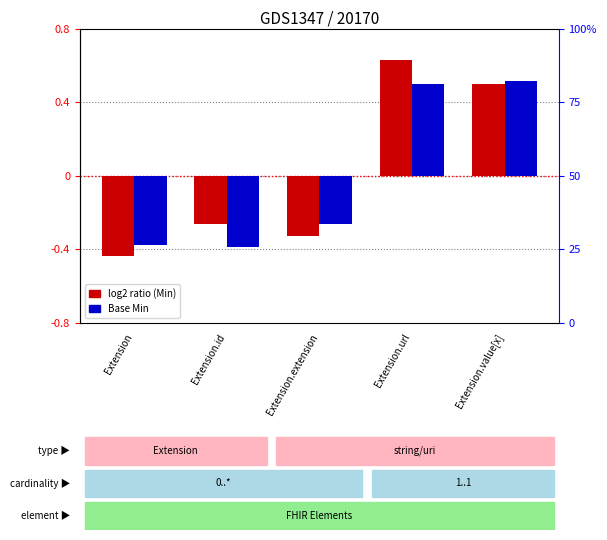

What is the value of the Base Min bar at the 4th from the left?

0.5